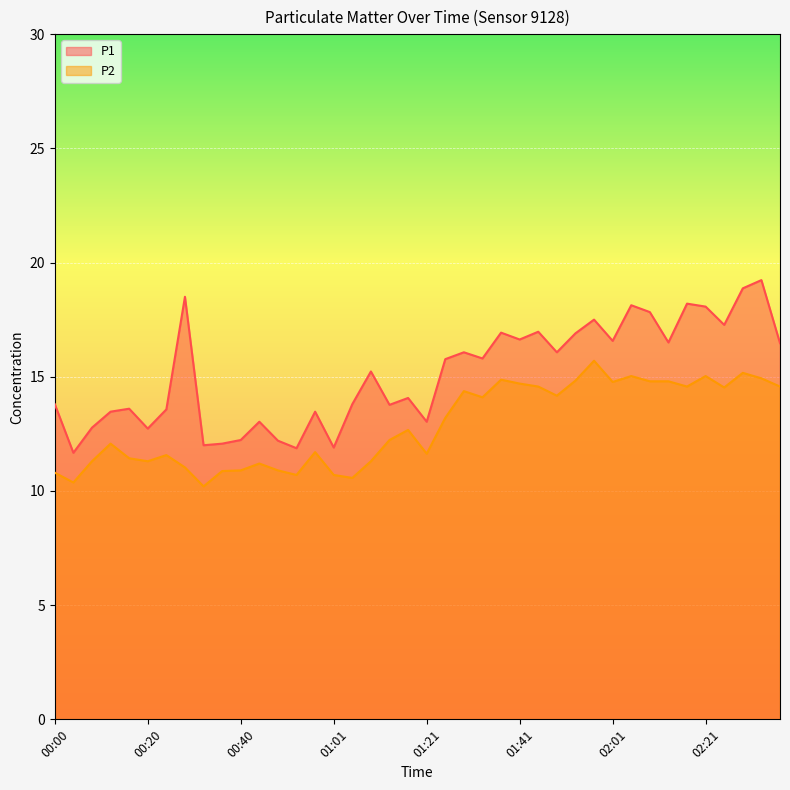

True or false: P1 and P2 intersect in this chart.

False